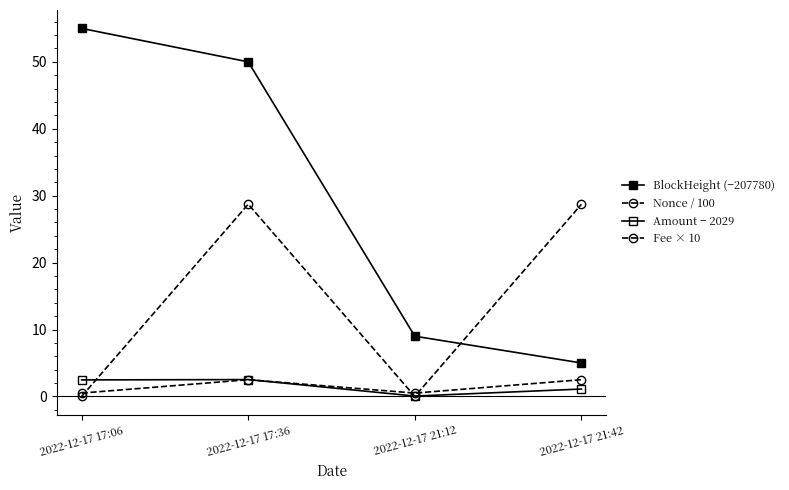

How many data points in Nonce / 100 are above 28?

2